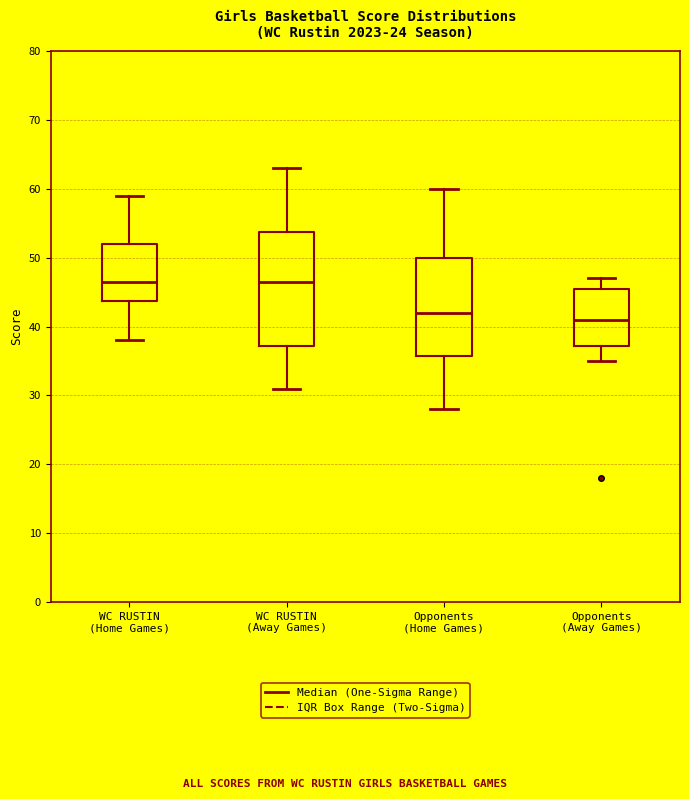

Reading left to right, read every box against the y-axis: the position of its median line, the range the box covers, and the ends of its whiskers. The values are not printed on the chart, so give them approximately, as read against the axis.

WC RUSTIN (Home Games): median 47, box 44 to 52, whiskers 38 to 59
WC RUSTIN (Away Games): median 47, box 37 to 54, whiskers 31 to 63
Opponents (Home Games): median 42, box 36 to 50, whiskers 28 to 60
Opponents (Away Games): median 41, box 37 to 46, whiskers 35 to 47